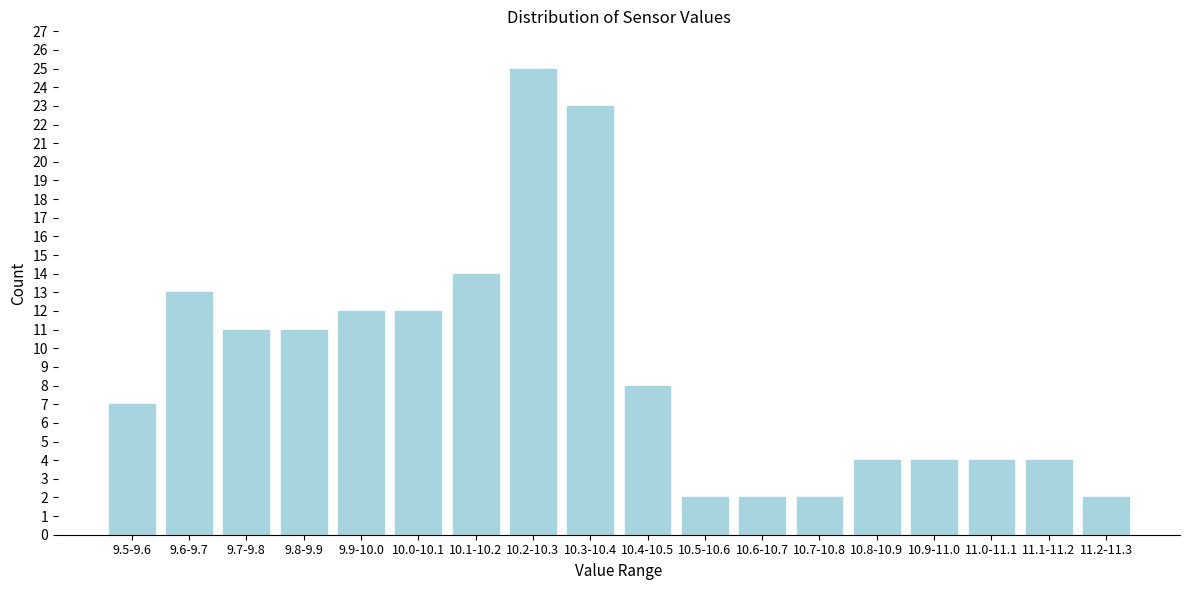

Reading left to right, transcribe all the data shown in this chart.

7	13	11	11	12	12	14	25	23	8	2	2	2	4	4	4	4	2